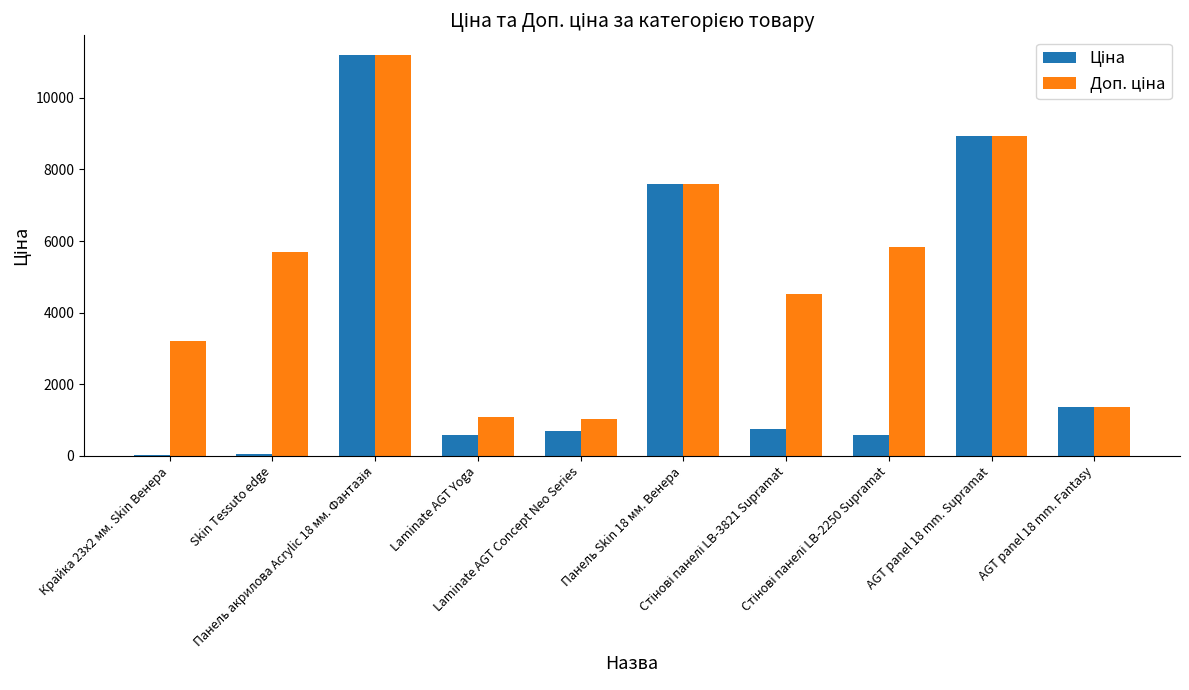

What is the maximum value shown in the chart?

11188.2